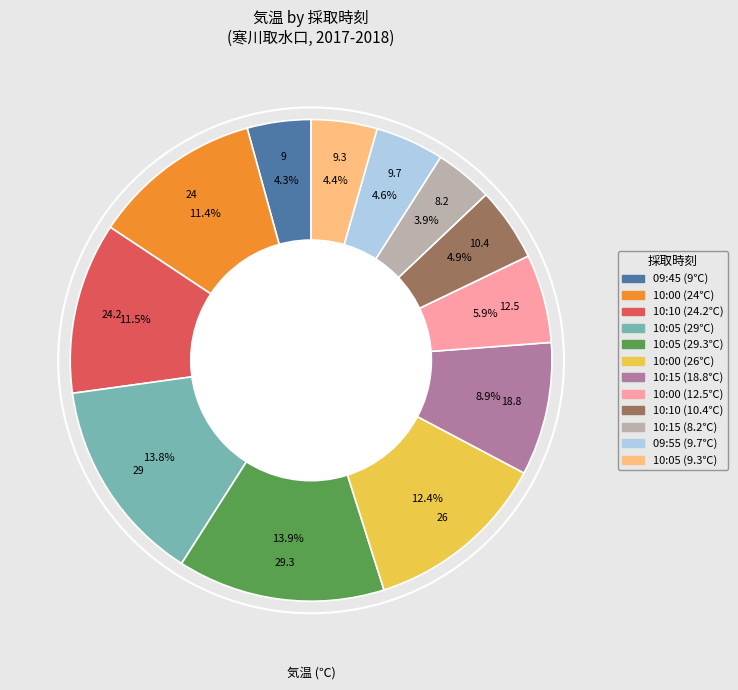

Is there any slice that represents more than half of the pie?

No